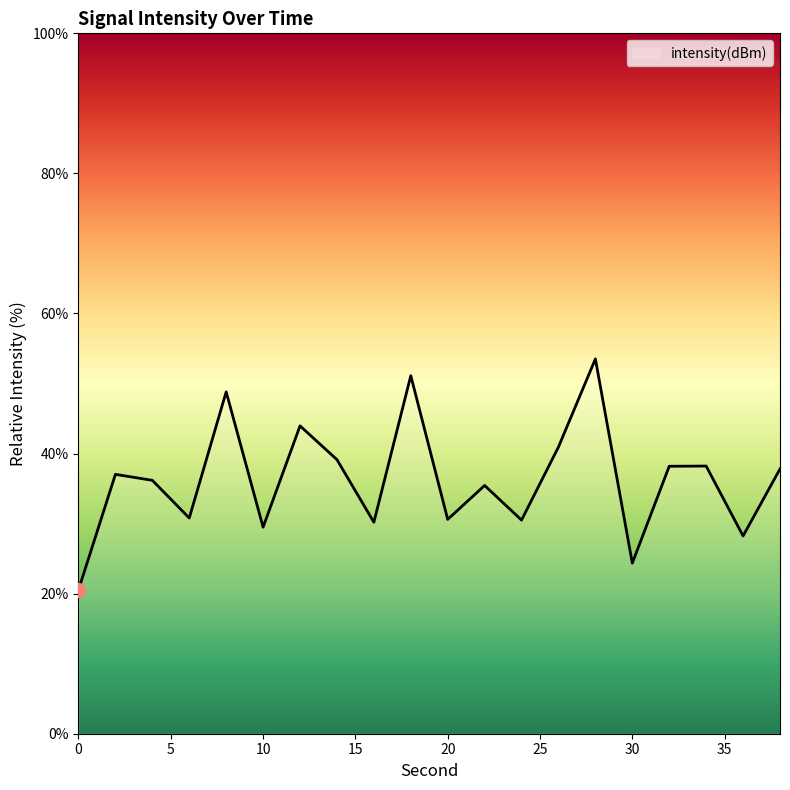

What is the maximum value shown in the chart?

53.5